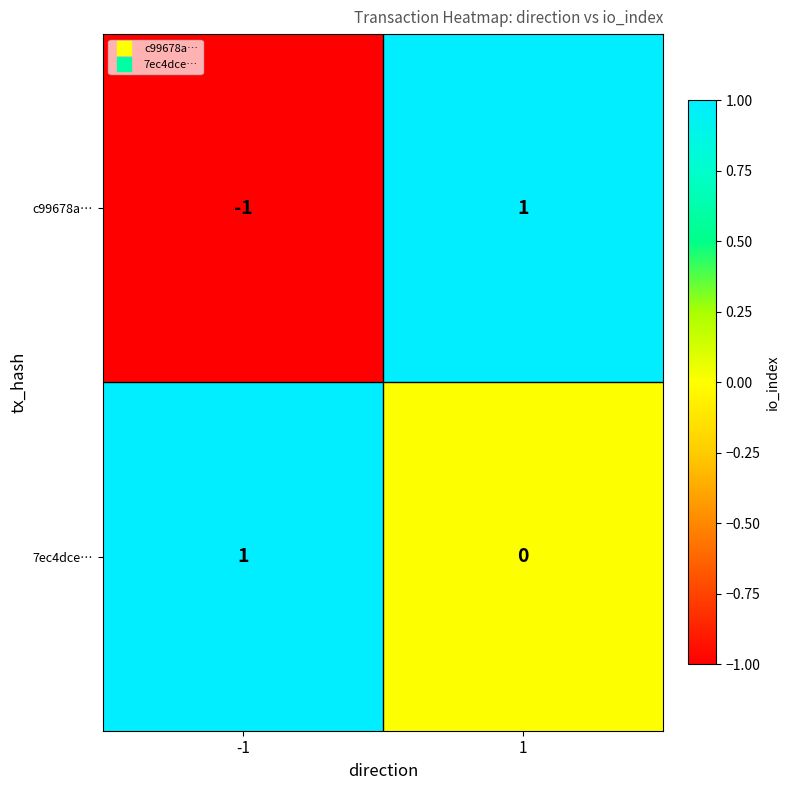

Which series has the widest spread of values?

c99678a…